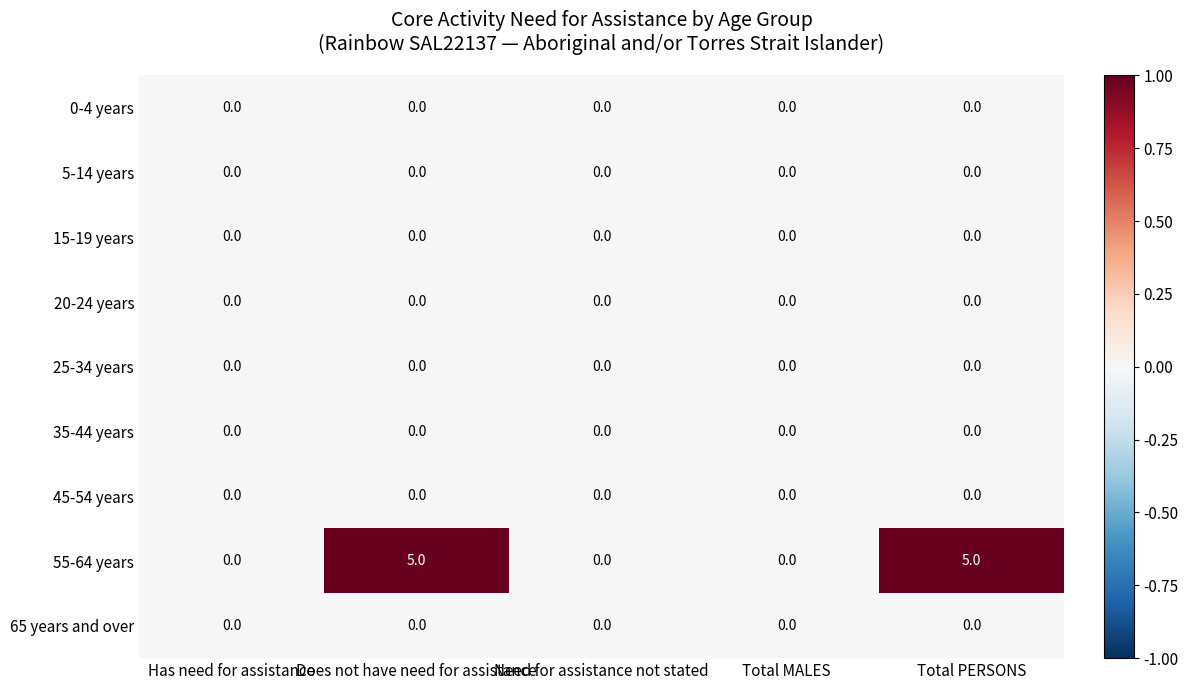

Which series changed the most between Has need for assistance and Total PERSONS?

55-64 years